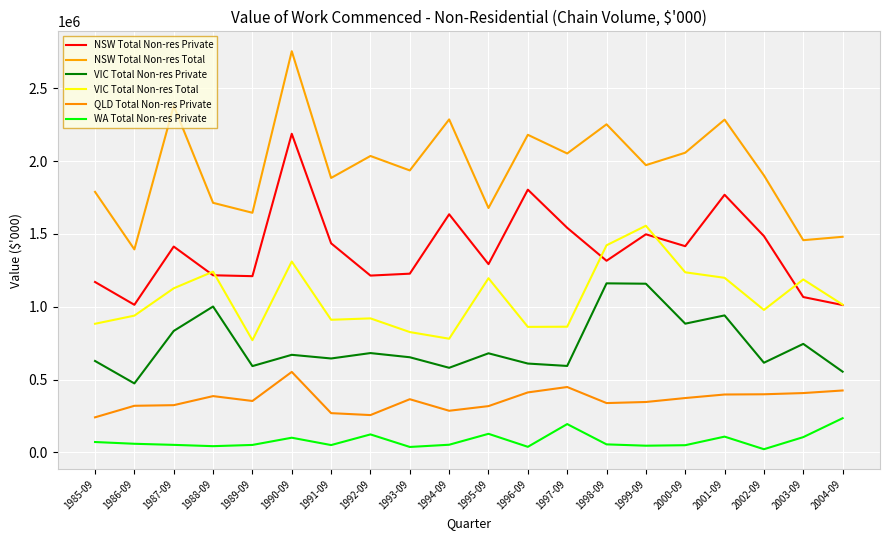

In NSW Total Non-res Private, how many points are higher than both neighbors (excluding endpoints)?

6